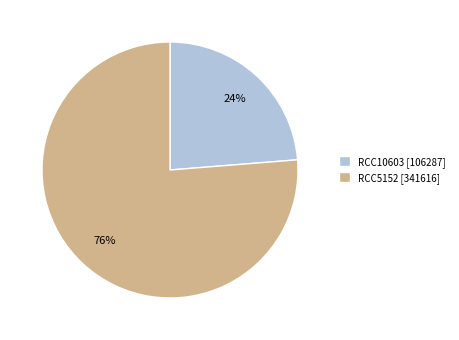

To the nearest percent, what is the average slice percentage?

50%